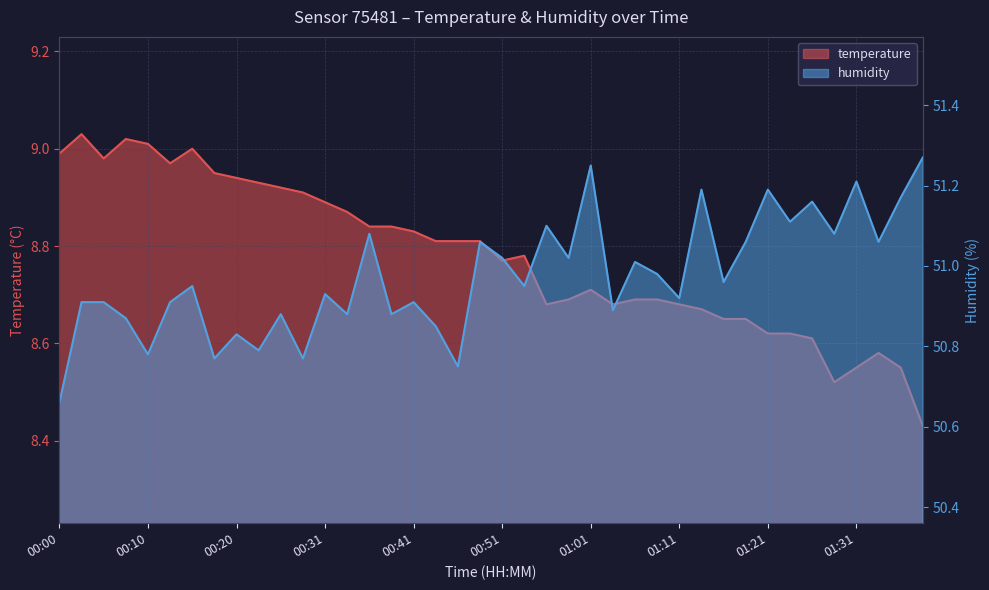

What is the highest value of the temperature series?

9.0